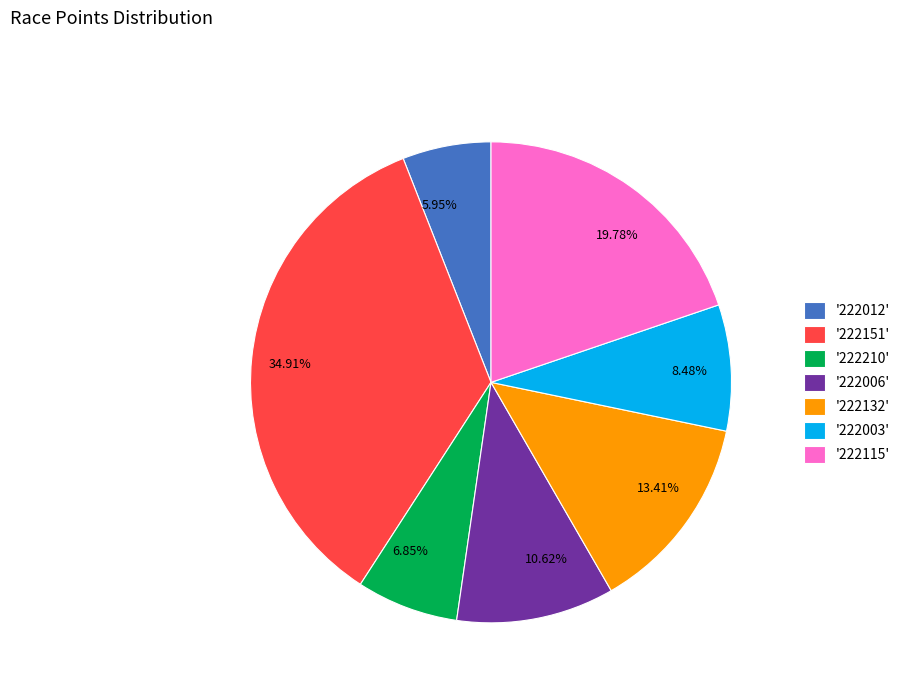

How many segments does this pie chart have?

7